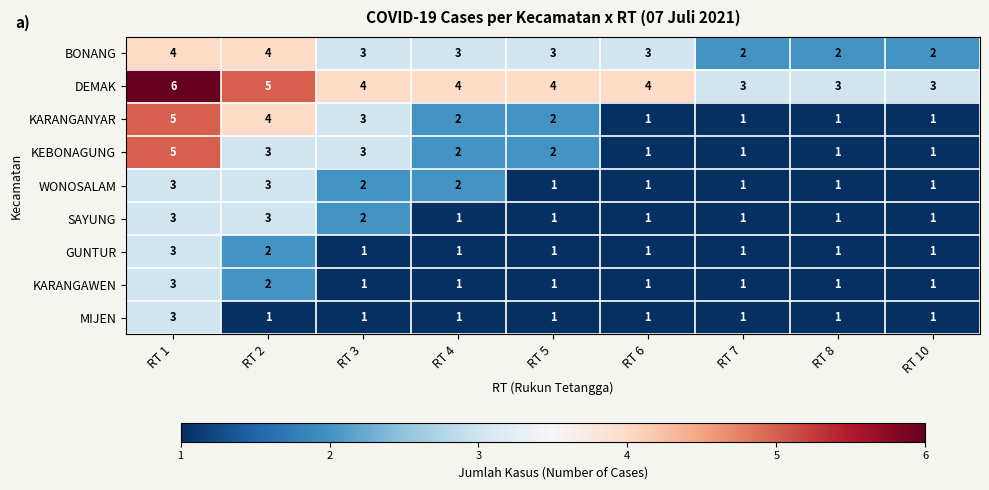

Count the KARANGANYAR values in the range 1 to 3.

7